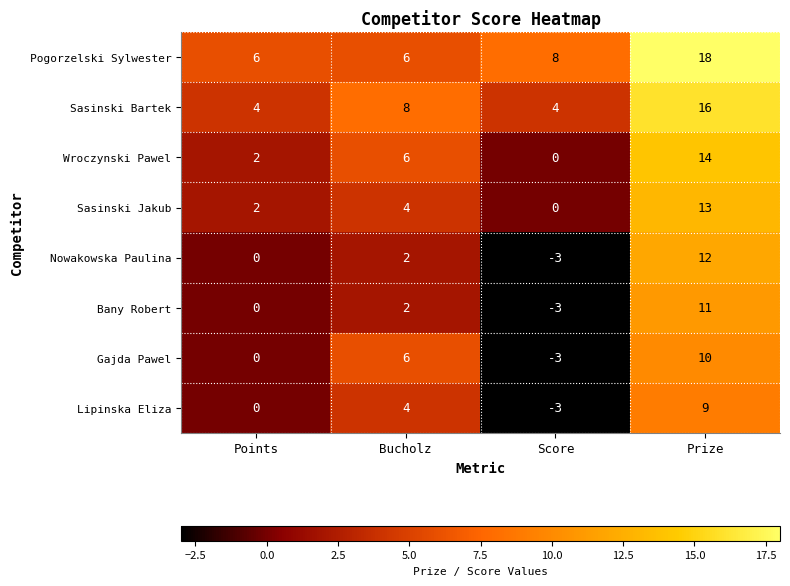

What is the spread (max minus min) of values at Bucholz?

6